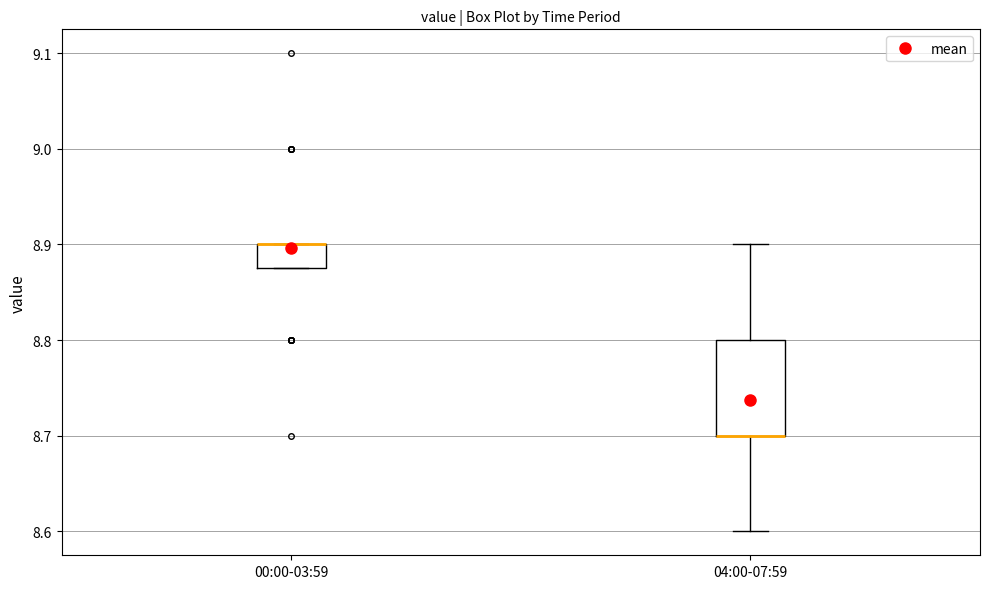

Which box is the tallest, from its lower edge to its upper edge?

04:00-07:59